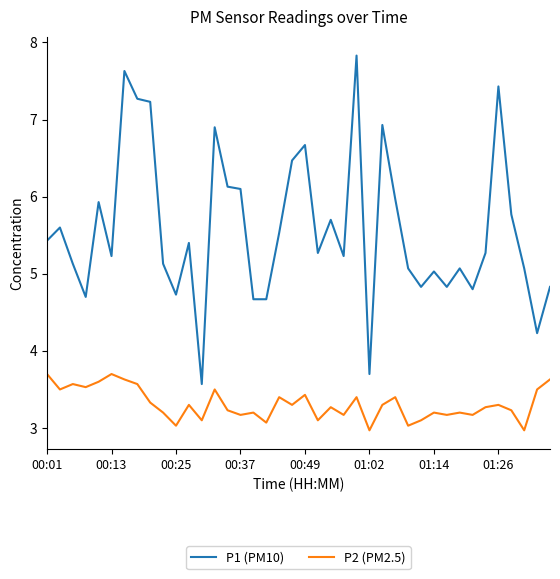

In P2 (PM2.5), how many points are lower than both neighbors (excluding endpoints)?

14